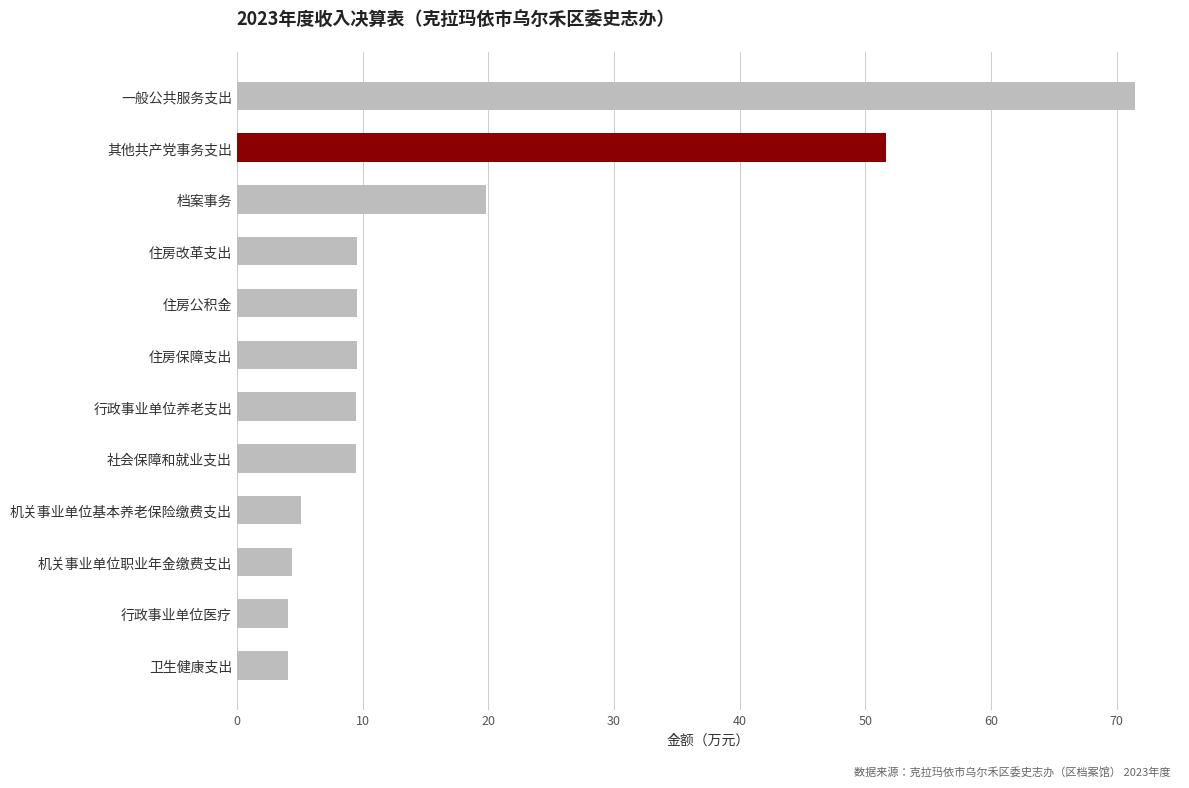

How many data points are above 9?

8